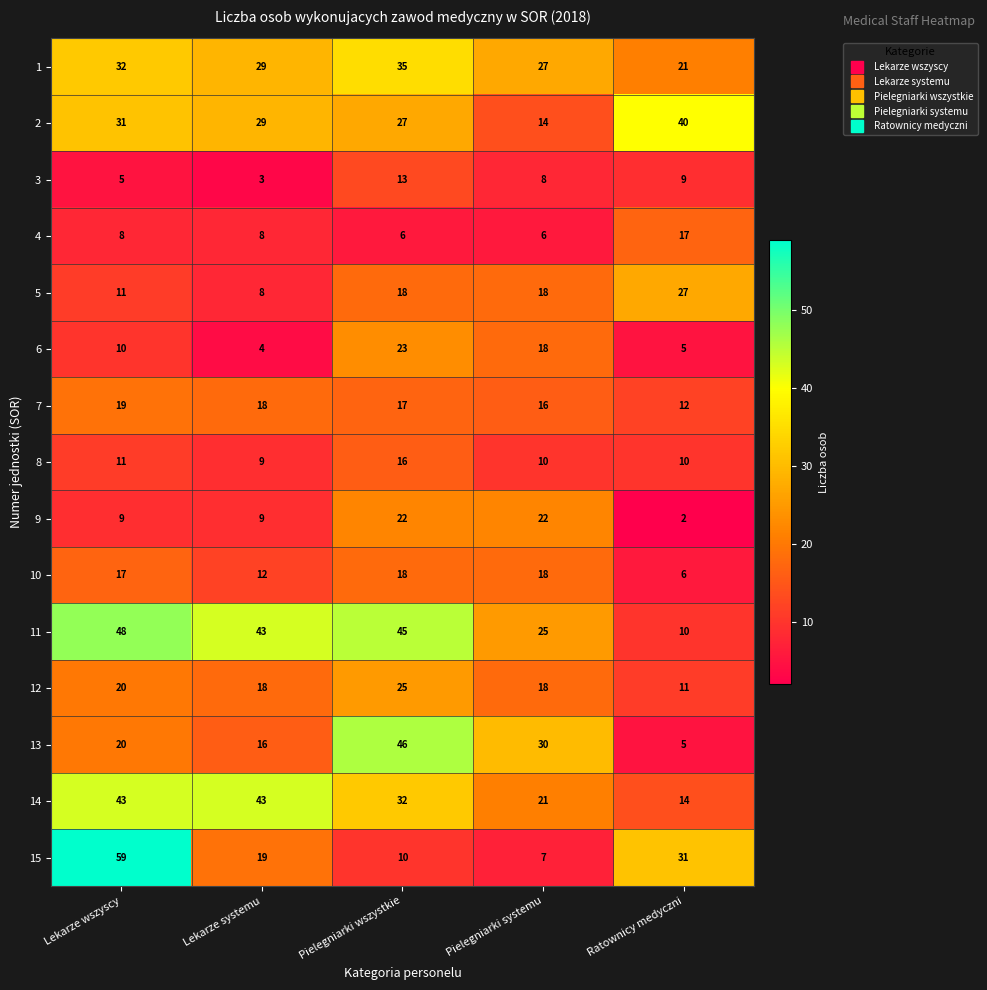

What is the minimum value for 5?

8